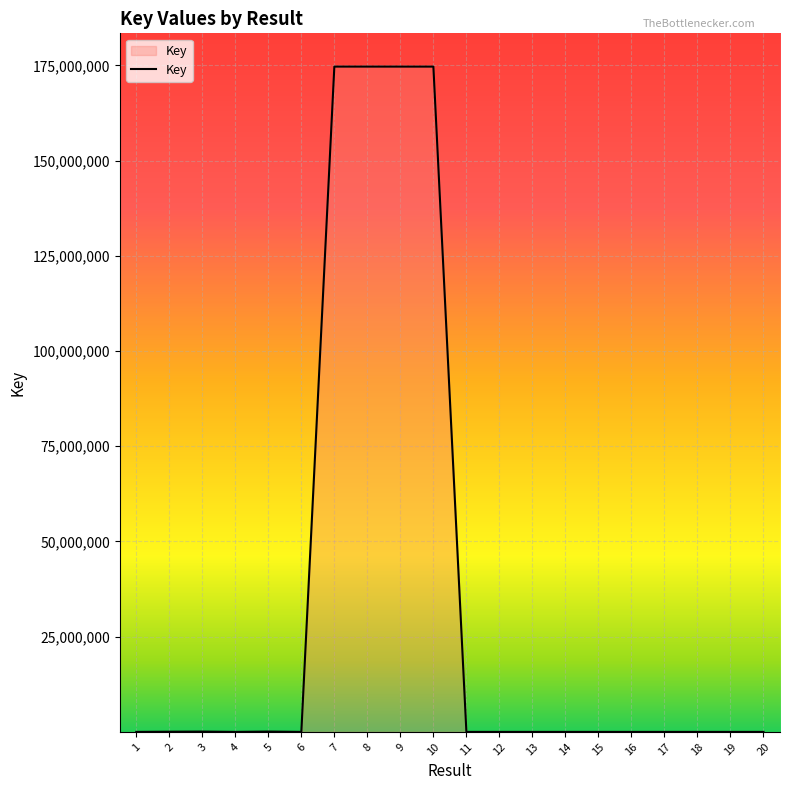

What is the difference between the maximum and minimum values?

174681898